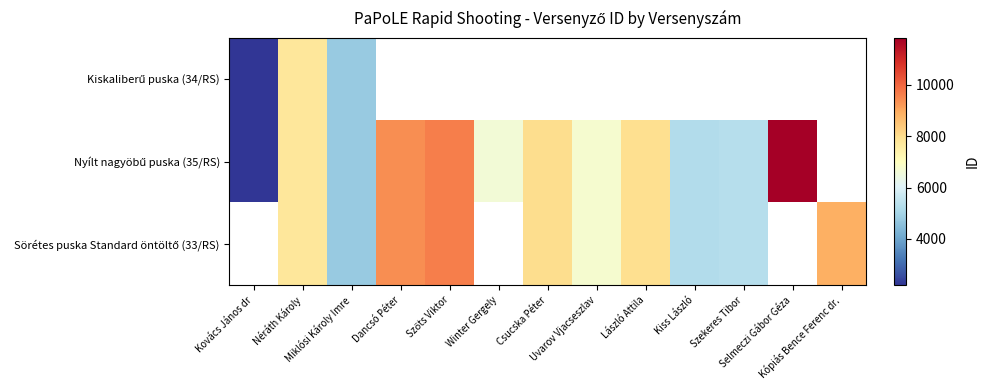

What is the difference between the maximum and minimum values in the Nyílt nagyöbű puska (35/RS) series?

9643.0